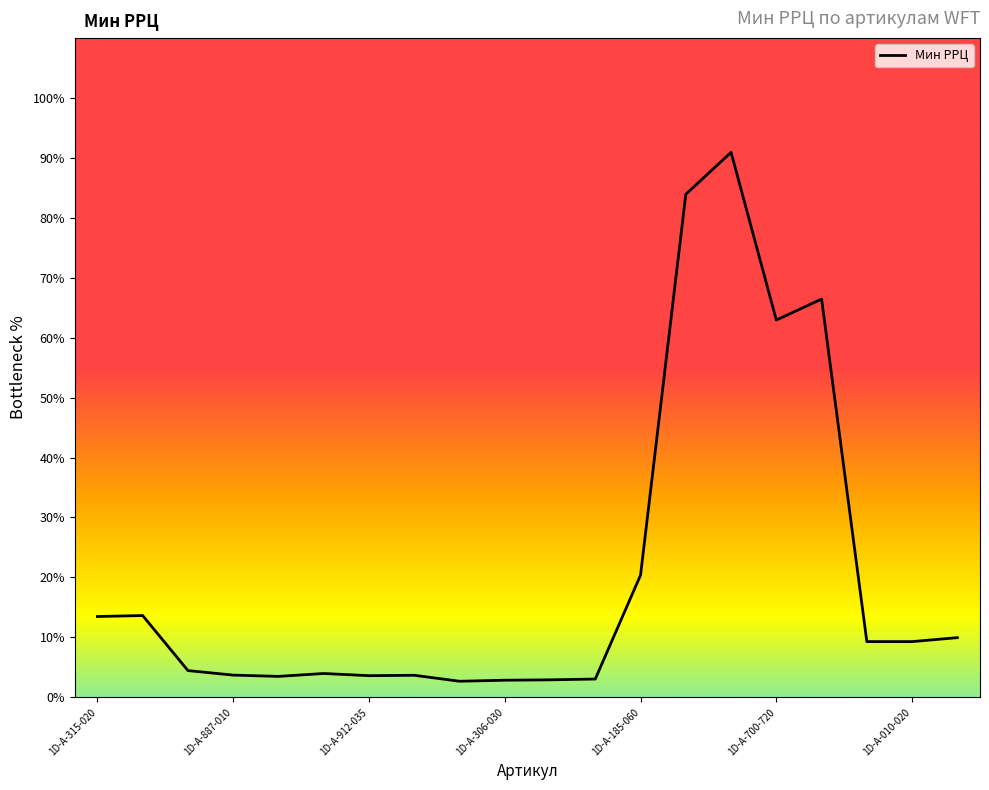

What is the difference between the maximum and minimum values?

88.2